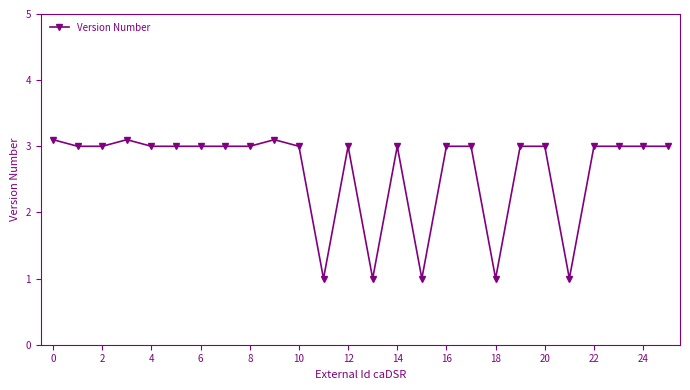

What is the sum of all values?

68.3